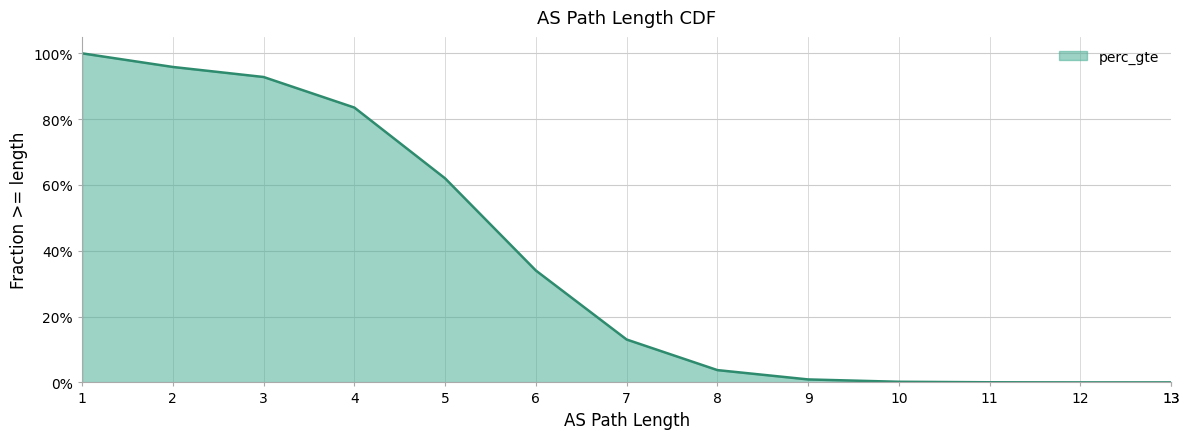

Which category has the lowest value across all series?

13